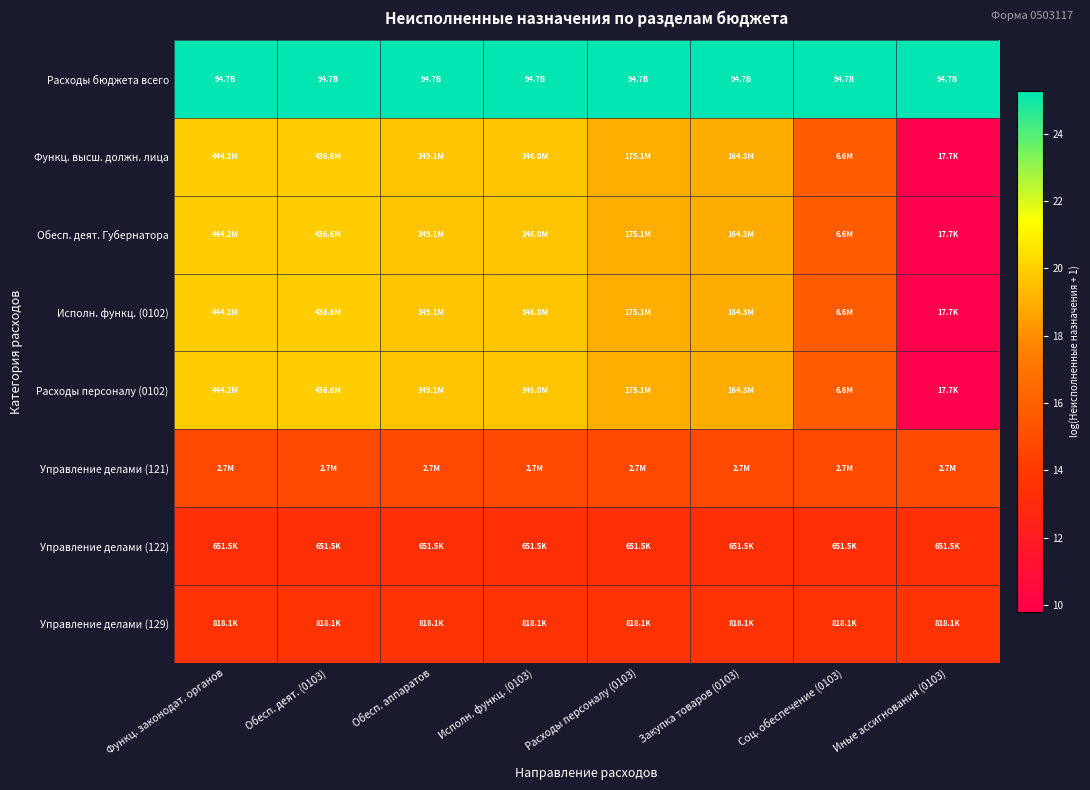

What is the spread (max minus min) of values at Закупка товаров (0103)?

11.9